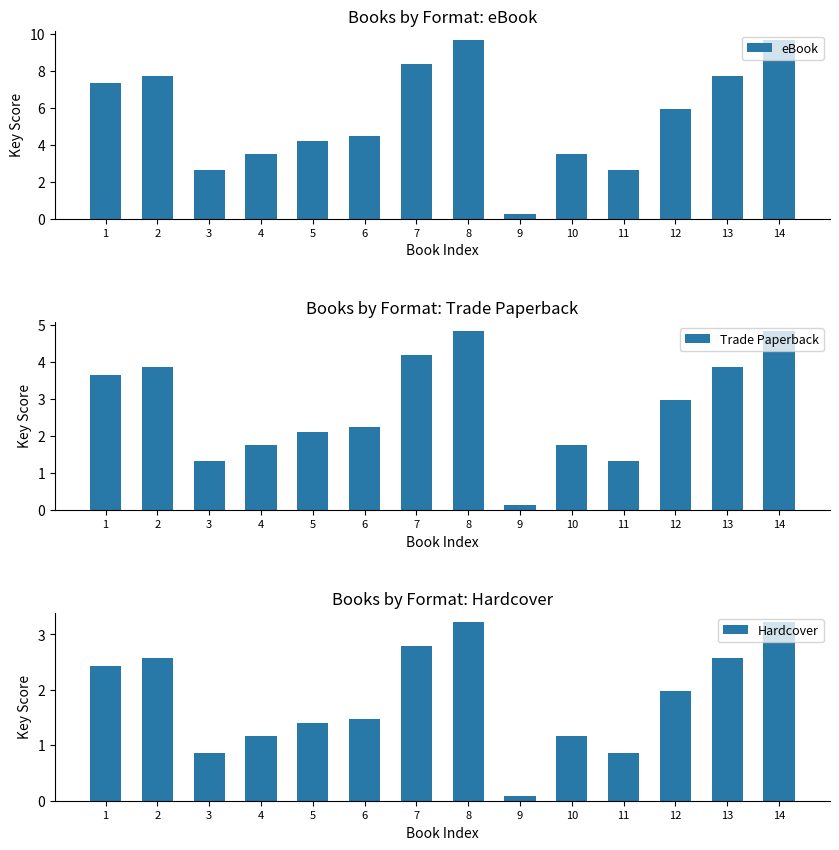

List the series in order of their peak value, highest first.

eBook, Trade Paperback, Hardcover